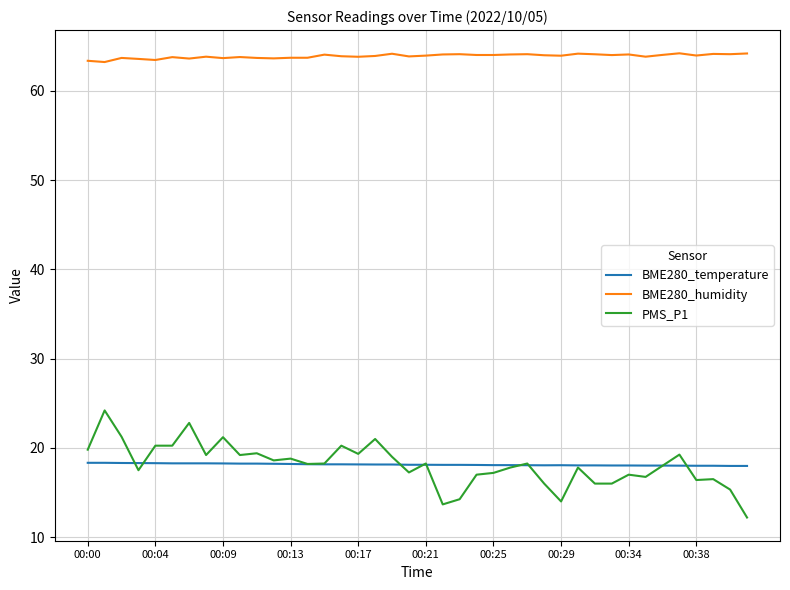

Which series has the largest range (max minus min)?

PMS_P1